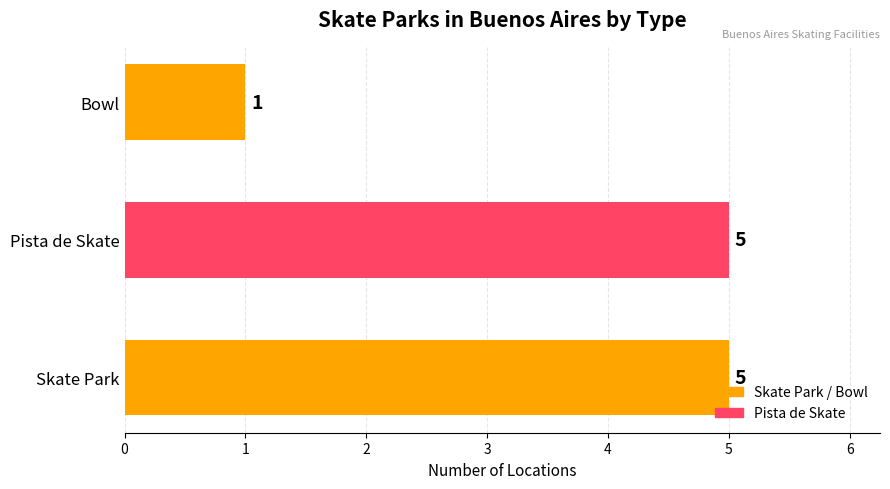

Reading bottom to top, what are all the values shown in this chart?

5	5	1